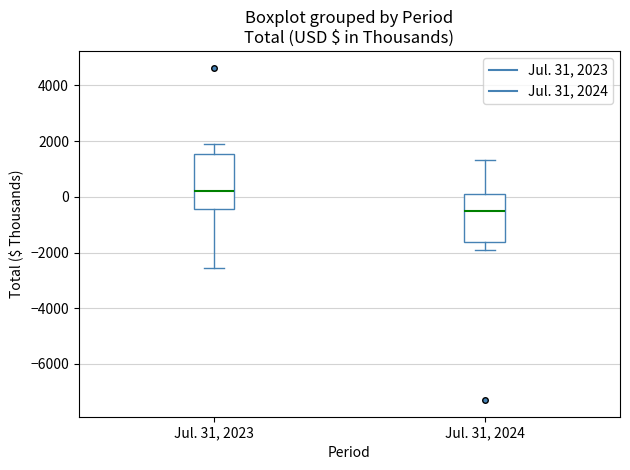

Reading left to right, transcribe this box plot: for each box, give where its median line is, the range the box spans, and where its two whiskers end, as read against the y-axis. The values are not printed on the chart, so give them approximately, as read against the axis.

Jul. 31, 2023: median 200, box -400 to 1600, whiskers -2600 to 2000
Jul. 31, 2024: median -600, box -1600 to 200, whiskers -2000 to 1400